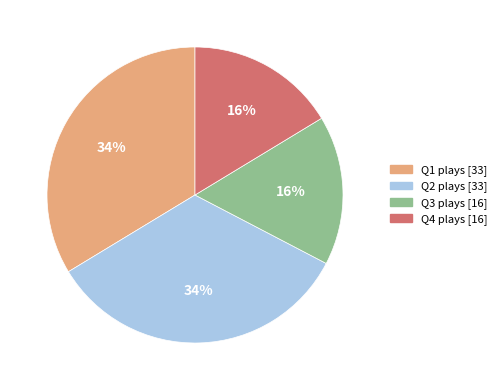

Does Q3 account for over 50% of the chart?

No